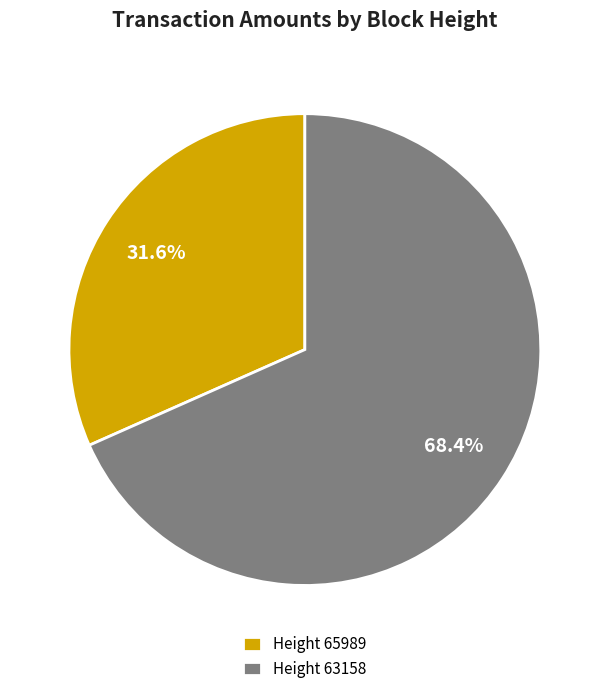

What is the smallest slice in the pie chart?

Height 65989